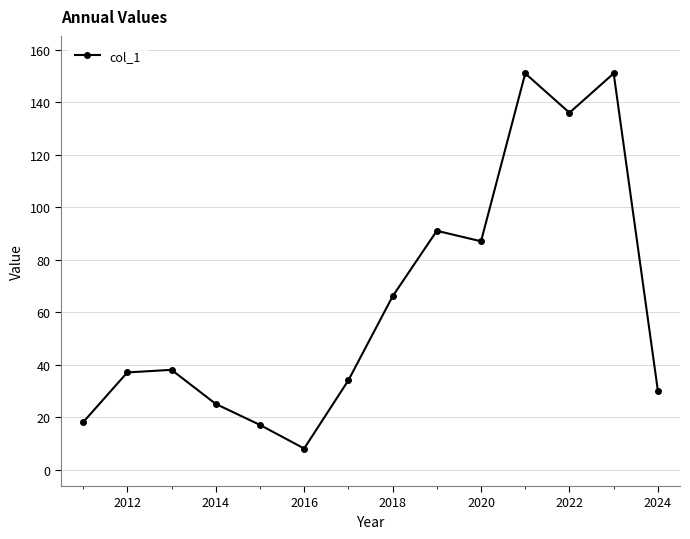

Reading left to right, what are all the values shown in this chart?

18	37	38	25	17	8	34	66	91	87	151	136	151	30